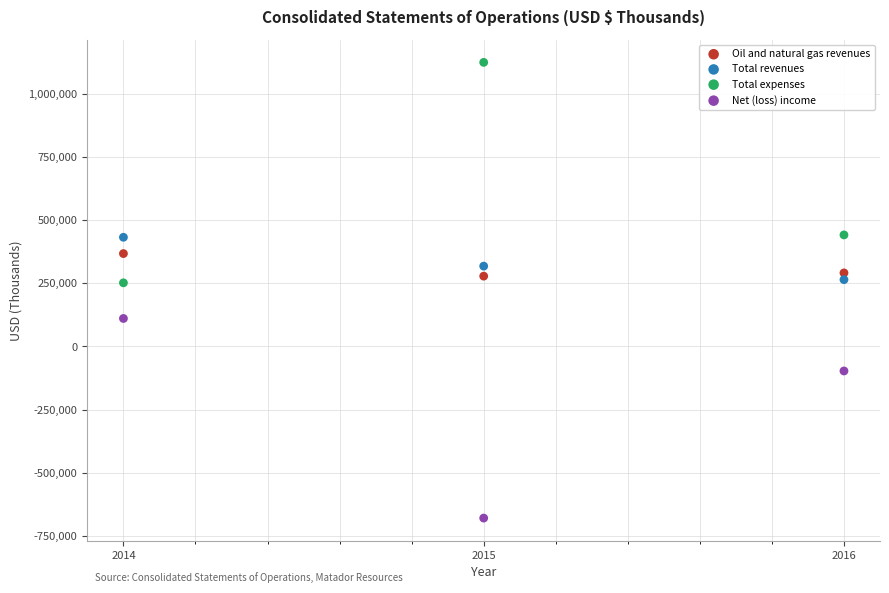

What are all the series names shown in the legend?

Oil and natural gas revenues, Total revenues, Total expenses, Net (loss) income